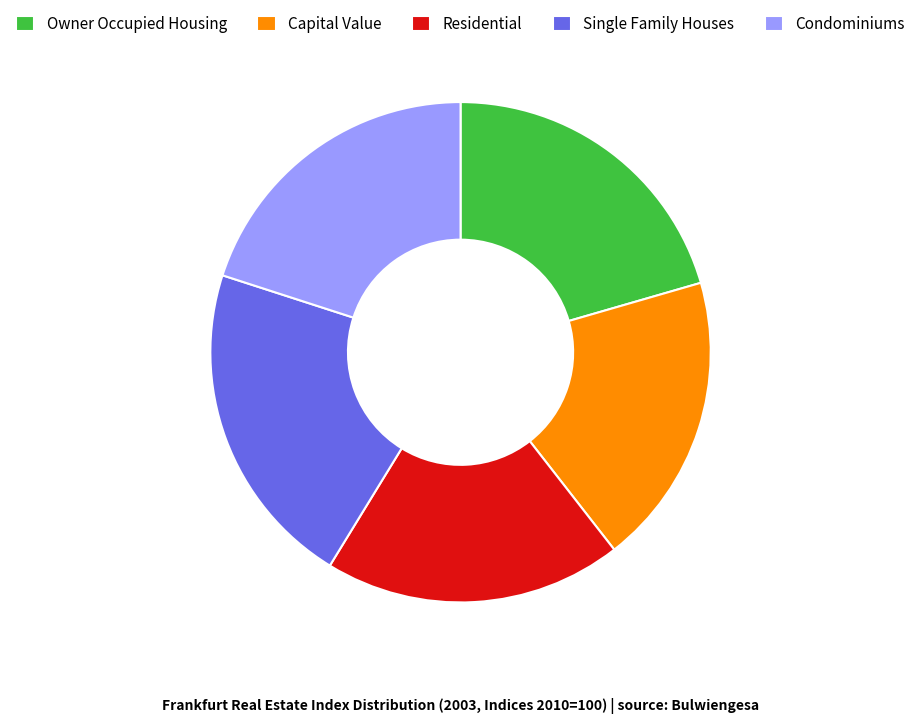

Which slice is the largest?

Single Family Houses